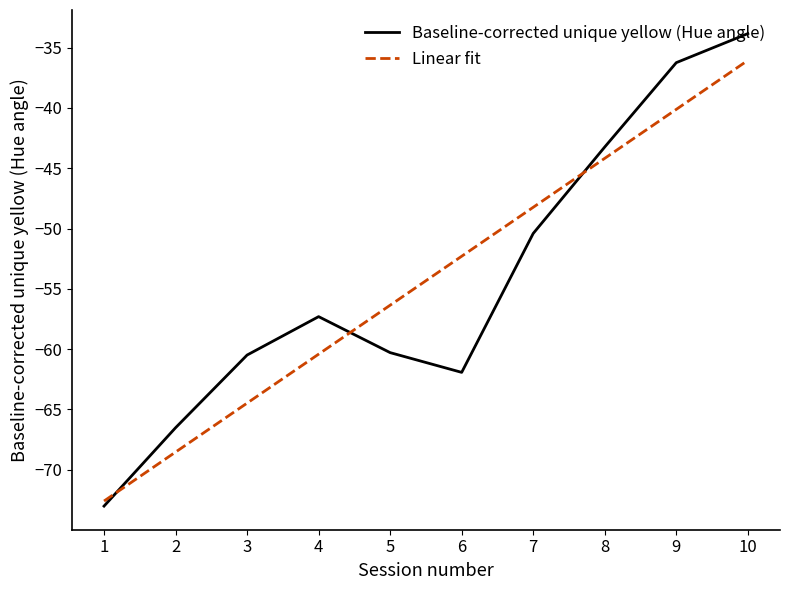

What is the approximate value of Linear fit at 1?

-72.6